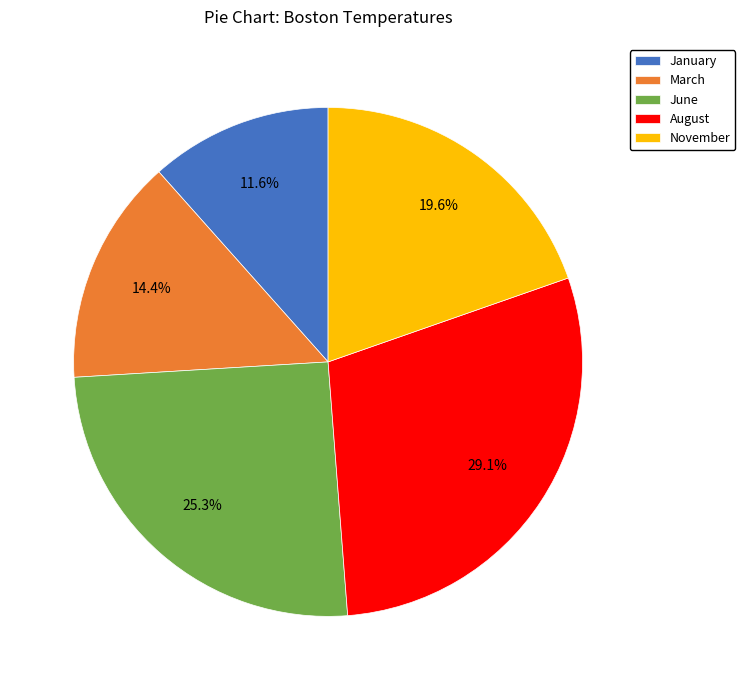

To the nearest percent, what is the combined percentage of November and June?

45%